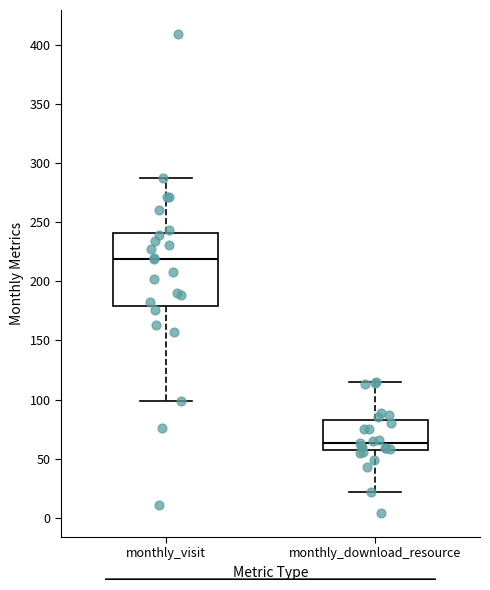

Reading left to right, transcribe this box plot: for each box, give where its median line is, the range the box spans, and where its two whiskers end, as read against the y-axis. The values are not printed on the chart, so give them approximately, as read against the axis.

monthly_visit: median 220, box 180 to 240, whiskers 100 to 285
monthly_download_resource: median 65, box 55 to 85, whiskers 20 to 115